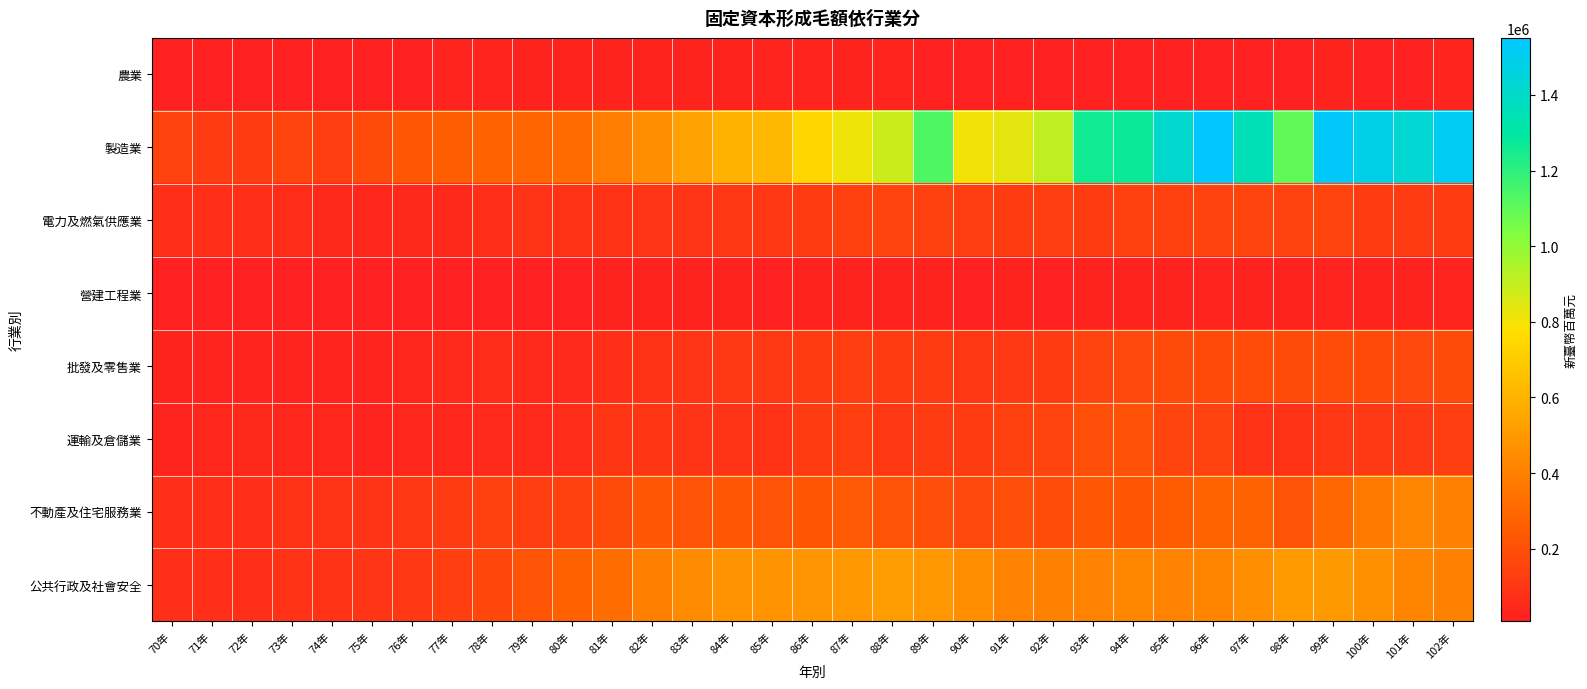

Reading right to left, transcribe all the data shown in this chart.

農業: 102年=28490	101年=19023	100年=11632	99年=20040	98年=14932	97年=11981	96年=10824	95年=15155	94年=18432	93年=14189	92年=17503	91年=16278	90年=17867	89年=16048	88年=26501	87年=22662	86年=26637	85年=27542	84年=24181	83年=24001	82年=23216	81年=22733	80年=23741	79年=24219	78年=29291	77年=25966	76年=18972	75年=17401	74年=12735	73年=13117	72年=12860	71年=12438	70年=15039
製造業: 102年=1519959	101年=1427613	100年=1486022	99年=1533636	98年=1093849	97年=1357581	96年=1550786	95年=1414909	94年=1270825	93年=1259700	92年=907454	91年=834870	90年=806577	89年=1130270	88年=885617	87年=812815	86年=740912	85年=621654	84年=597552	83年=527816	82年=453066	81年=383392	80年=313070	79年=289060	78年=277000	77年=258266	76年=232945	75年=185334	74年=135794	73年=154623	72年=120724	71年=127566	70年=149595
電力及燃氣供應業: 102年=125487	101年=119859	100年=127604	99年=154328	98年=149916	97年=160935	96年=149822	95年=145982	94年=142773	93年=124380	92年=130195	91年=124410	90年=131357	89年=142129	88年=159054	87年=140596	86年=118575	85年=109219	84年=108800	83年=92723	82年=95132	81年=85160	80年=81852	79年=89484	78年=68482	77年=48825	76年=47383	75年=38167	74年=47402	73年=58153	72年=78400	71年=79332	70年=71720
營建工程業: 102年=26508	101年=25110	100年=24098	99年=26732	98年=24831	97年=25860	96年=26384	95年=24190	94年=22843	93年=21401	92年=19369	91年=20704	90年=19734	89年=23891	88年=22857	87年=23909	86年=20600	85年=19396	84年=22417	83年=22401	82年=23900	81年=20801	80年=15978	79年=15007	78年=13012	77年=11314	76年=9592	75年=8453	74年=7816	73年=7927	72年=9301	71年=9274	70年=10940
批發及零售業: 102年=184240	101年=175770	100年=181993	99年=190758	98年=184326	97年=189856	96年=181899	95年=182934	94年=171643	93年=159400	92年=128068	91年=115562	90年=107209	89年=122895	88年=120523	87年=129800	86年=117943	85年=111893	84年=110409	83年=96756	82年=82870	81年=73505	80年=54647	79年=51066	78年=58016	77年=55992	76年=40577	75年=31903	74年=27464	73年=28605	72年=27055	71年=26101	70年=22902
運輸及倉儲業: 102年=132551	101年=115864	100年=114261	99年=108419	98年=82679	97年=83351	96年=147024	95年=156696	94年=210608	93年=199724	92年=158583	91年=144189	90年=126602	89年=116736	88年=109434	87年=136844	86年=116665	85年=80875	84年=92165	83年=90356	82年=99588	81年=102848	80年=67730	79年=52818	78年=50135	77年=40066	76年=38107	75年=27347	74年=34132	73年=35303	72年=45579	71年=39938	70年=27682
不動產及住宅服務業: 102年=402790	101年=422307	100年=379155	99年=299791	98年=215242	97年=277271	96年=282727	95年=253962	94年=230356	93年=232492	92年=190740	91年=197558	90年=170554	89年=200530	88年=214472	87年=241747	86年=229900	85年=217713	84年=234141	83年=223067	82年=234574	81年=188626	80年=142939	79年=138988	78年=141895	77年=124305	76年=106258	75年=91608	74年=88473	73年=85905	72年=76203	71年=72587	70年=72559
公共行政及社會安全: 102年=400760	101年=412204	100年=461798	99年=497416	98年=503706	97年=457511	96年=411741	95年=405685	94年=427376	93年=409442	92年=401975	91年=411050	90年=454475	89年=493590	88年=509702	87年=495406	86年=483357	85年=474565	84年=474148	83年=445449	82年=395626	81年=319882	80年=267984	79年=214419	78年=167057	77年=135038	76年=105031	75年=93244	74年=84513	73年=80642	72年=72709	71年=75297	70年=71973